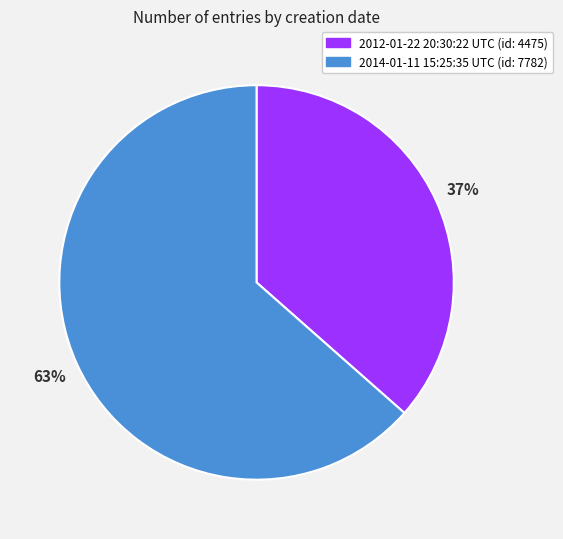

To the nearest percent, what is the combined percentage of 2014-01-11 15:25:35 UTC and 2012-01-22 20:30:22 UTC?

100%